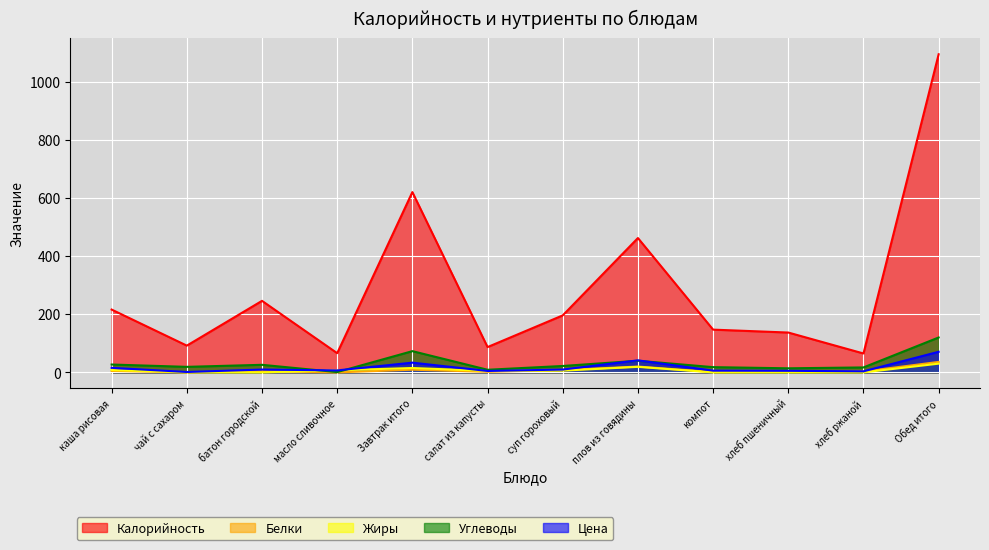

Where does the Жиры series first go above 6?

каша рисовая